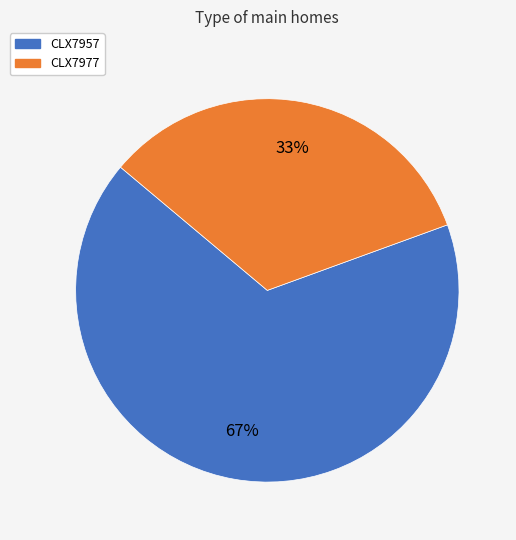

Which has a higher value, CLX7957 or CLX7977?

CLX7957